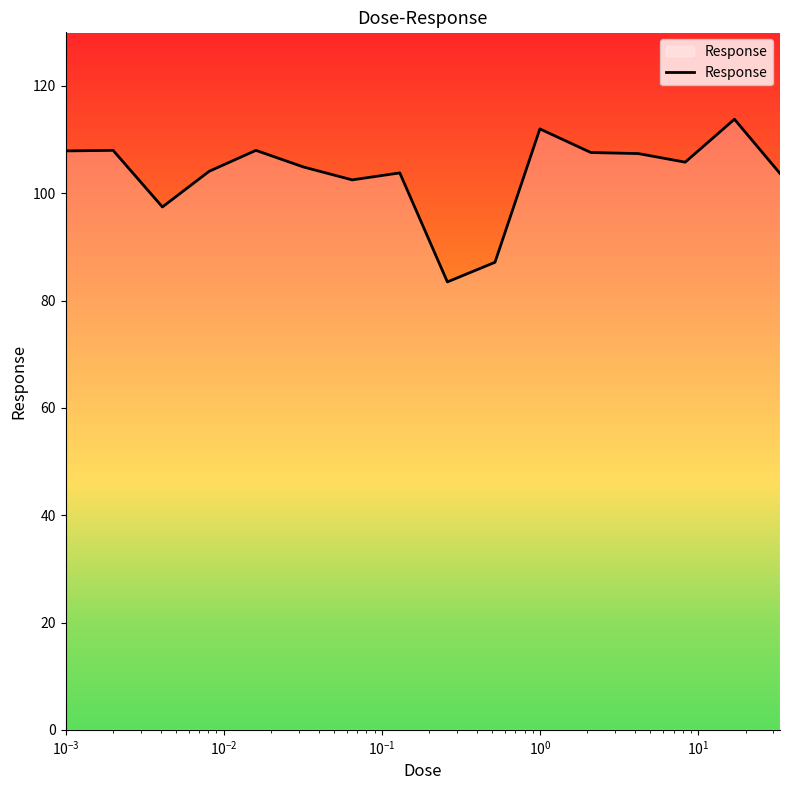

Does the chart display data point markers on the line(s)?

No